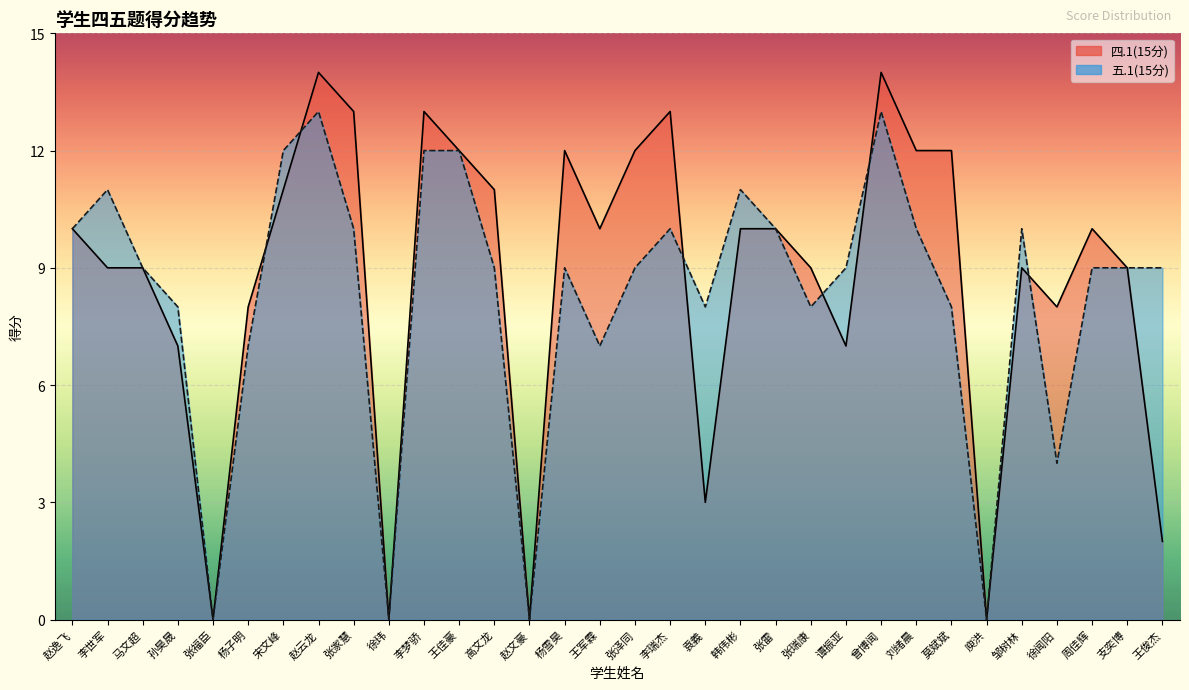

True or false: 五.1(15分) and 四.1(15分) cross at least once.

True